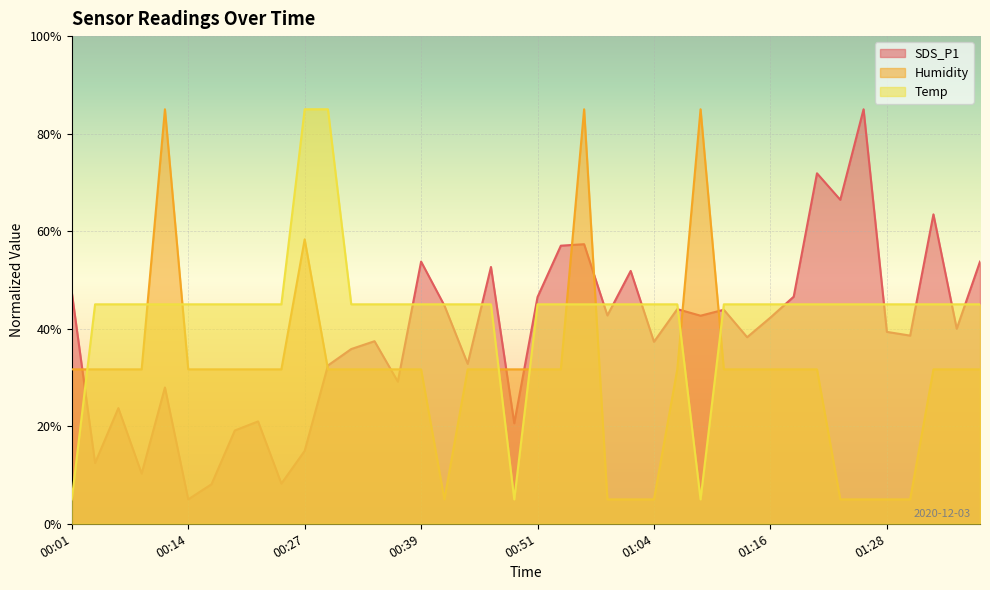

What is the value of the Humidity point at the 9th from the left?

31.7